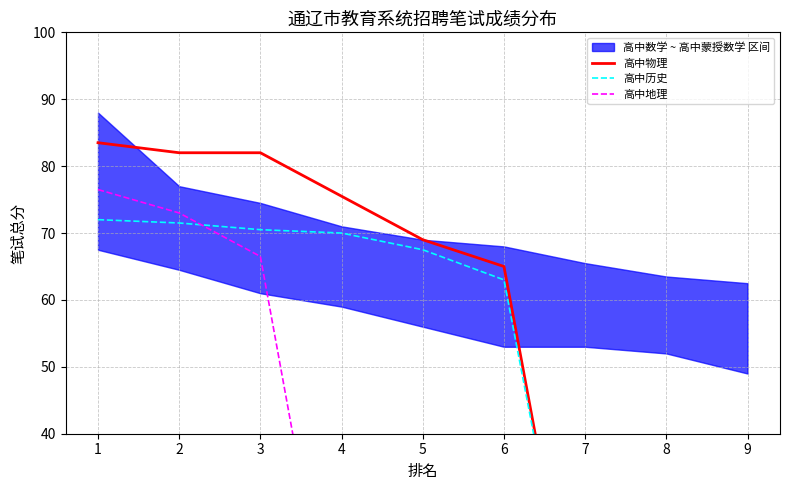

Is it true that 高中历史 equals 0.0 at 7?

True